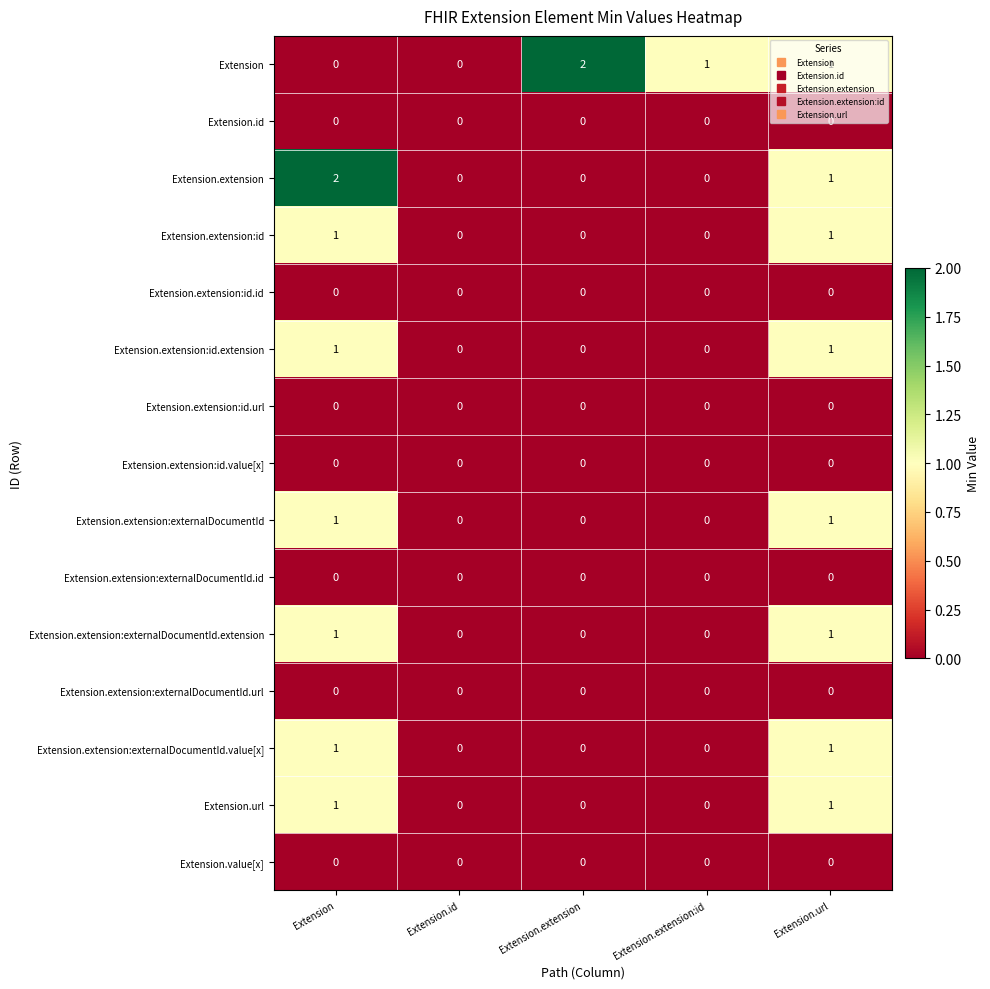

True or false: Extension has a value of 2 at Extension.extension:id.

False